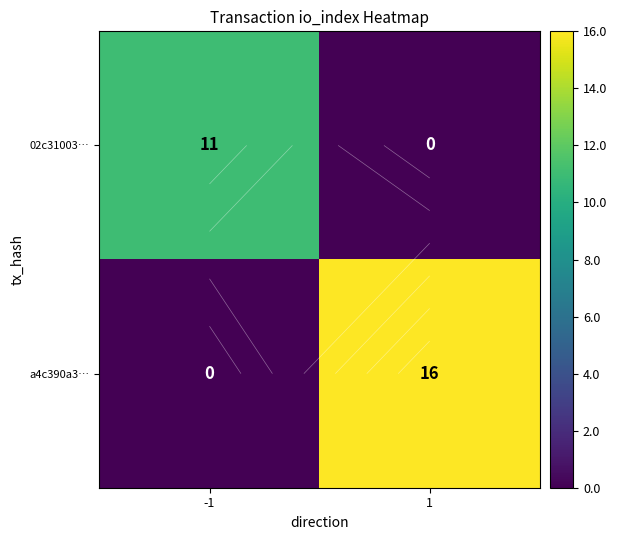

Which series changed the most between -1 and 1?

a4c390a3…